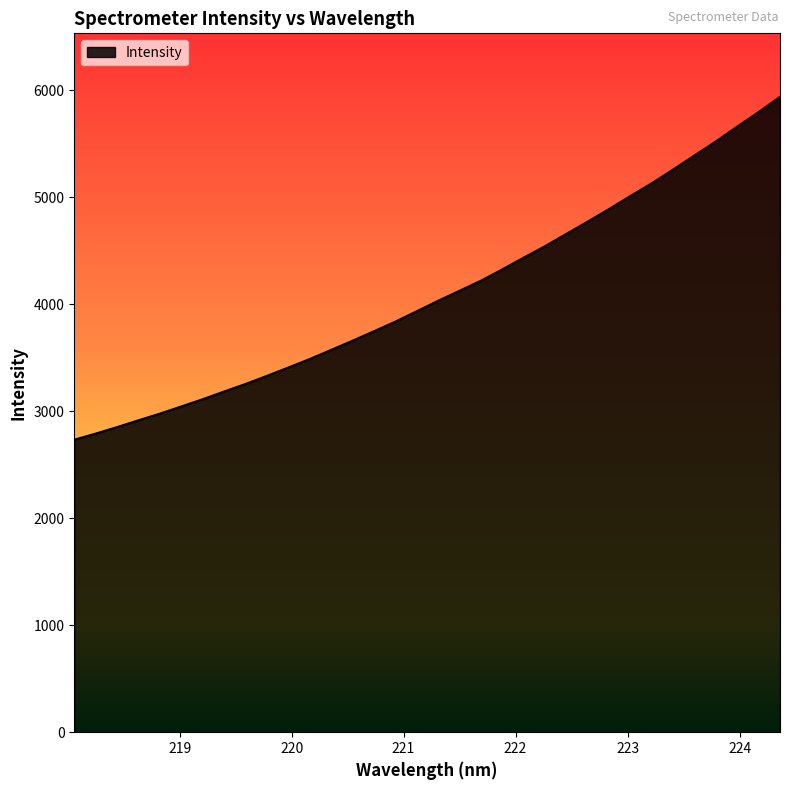

Does the chart display data point markers on the line(s)?

No